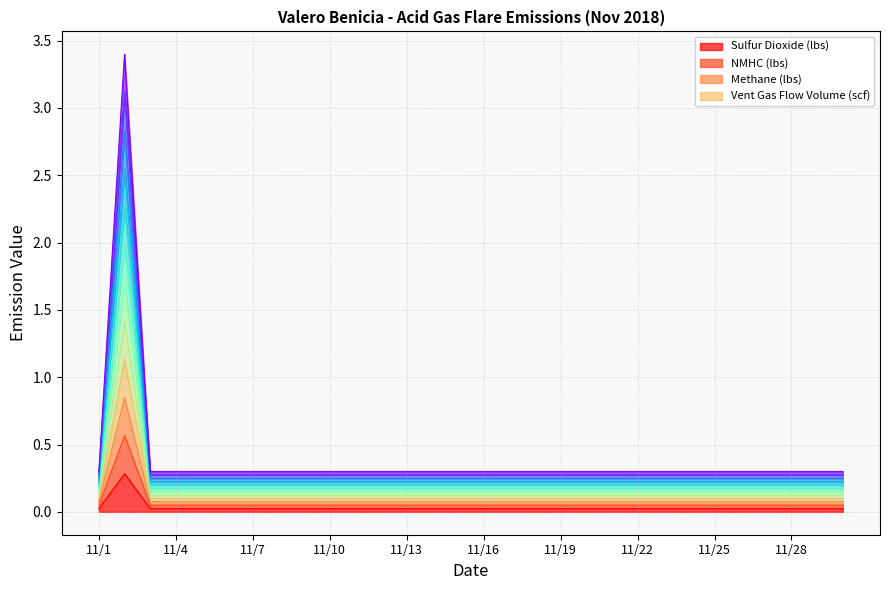

List the labels in order of Sulfur Dioxide (lbs) value, largest first.

11/2, 11/1, 11/3, 11/4, 11/5, 11/6, 11/7, 11/8, 11/9, 11/10, 11/11, 11/12, 11/13, 11/14, 11/15, 11/16, 11/17, 11/18, 11/19, 11/20, 11/21, 11/22, 11/23, 11/24, 11/25, 11/26, 11/27, 11/28, 11/29, 11/30